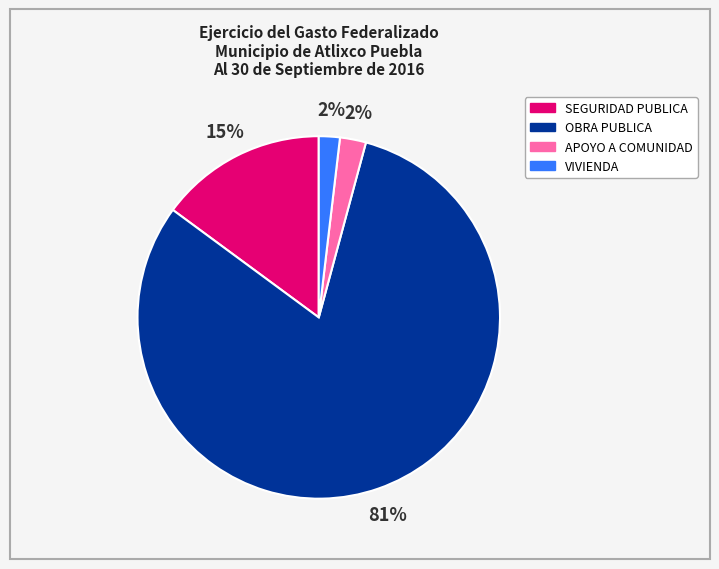

To the nearest percent, what is the average slice percentage?

25%